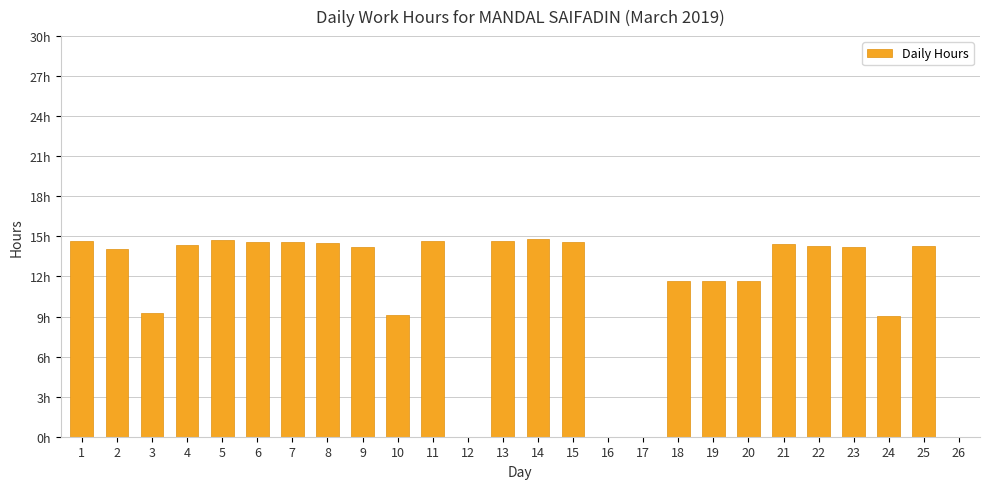

What is the value of the 24th bar from the left?

9.1